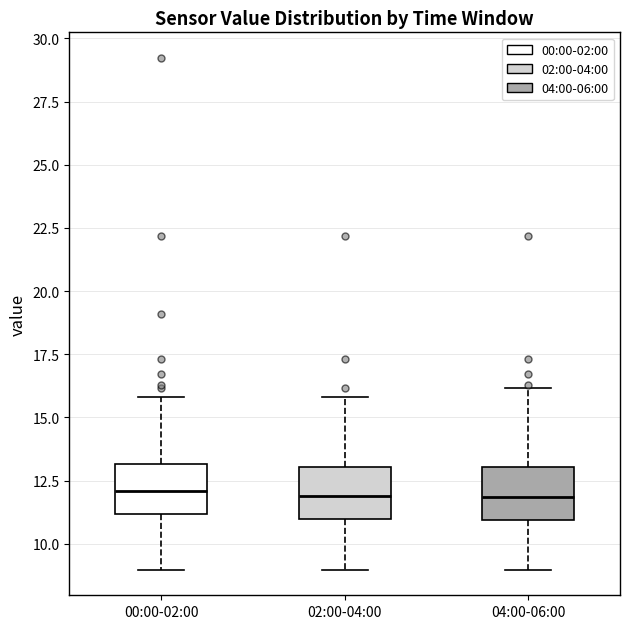

Reading left to right, transcribe this box plot: for each box, give where its median line is, the range the box spans, and where its two whiskers end, as read against the y-axis. The values are not printed on the chart, so give them approximately, as read against the axis.

00:00-02:00: median 12, box 11 to 13, whiskers 9 to 16
02:00-04:00: median 12, box 11 to 13, whiskers 9 to 16
04:00-06:00: median 12, box 11 to 13, whiskers 9 to 16